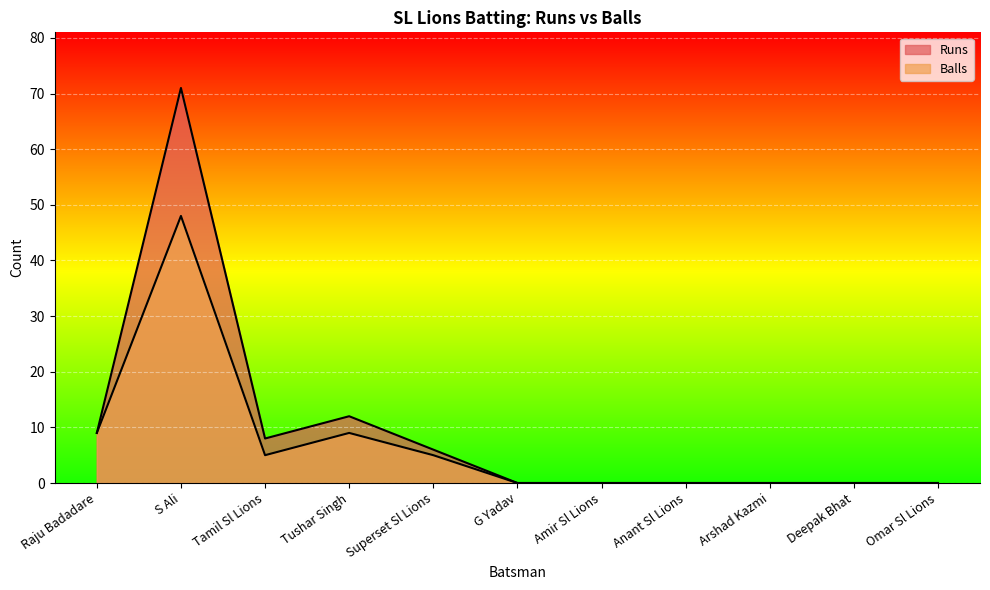

Which series has the largest total across all categories?

Runs